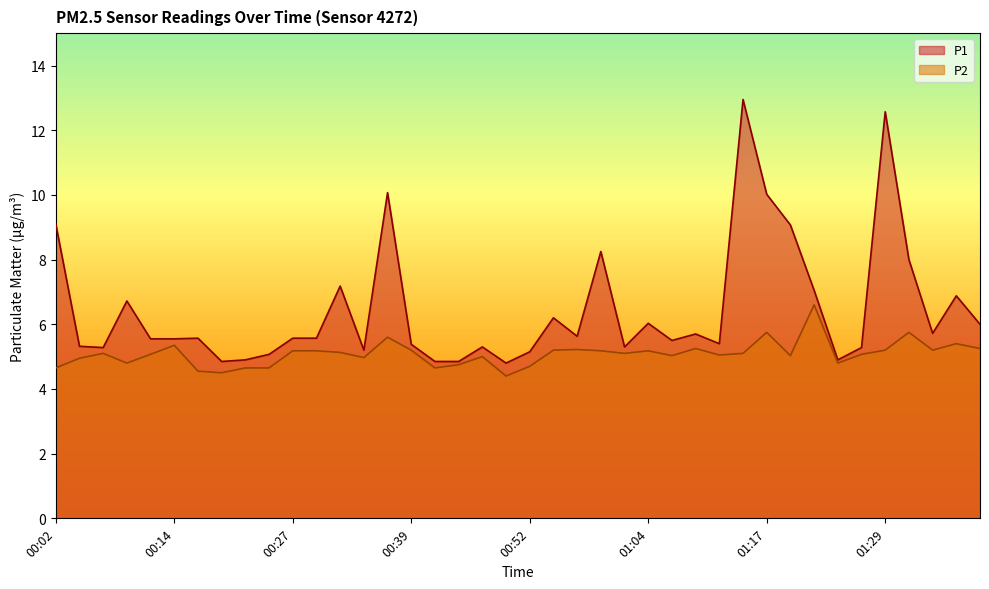

What is the spread (max minus min) of values at 00:47?

0.3